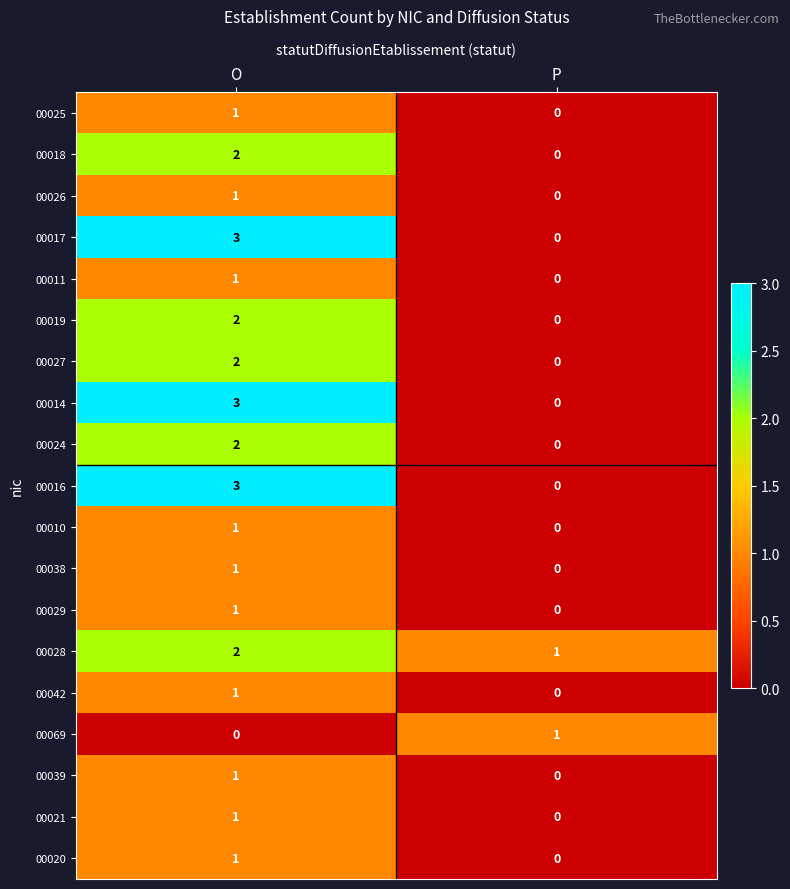

At which category is the sum across all series the highest?

O